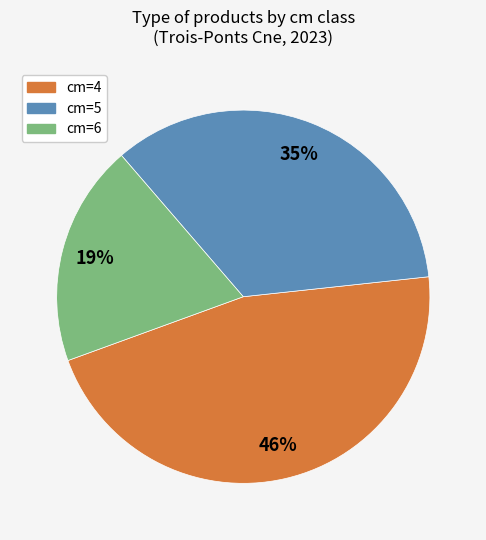

Which category has the biggest portion of the pie?

cm=4